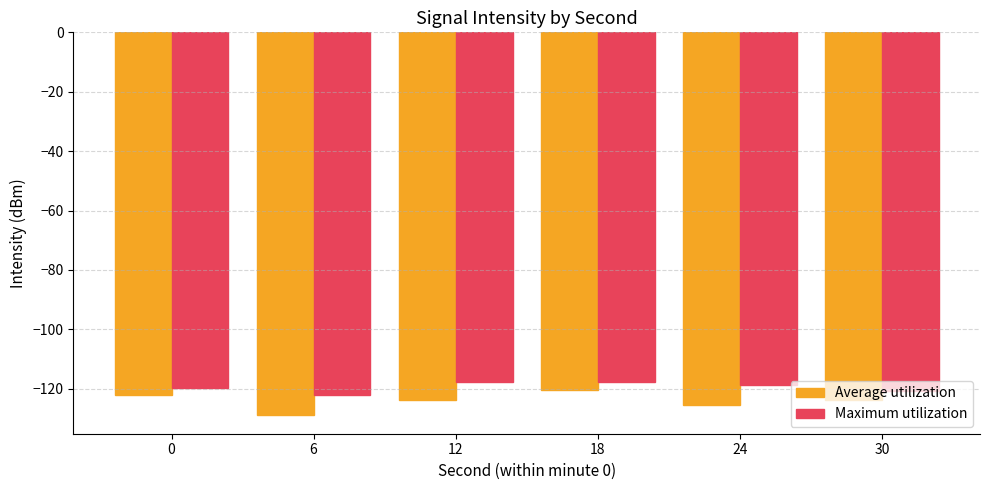

What are all the series names shown in the legend?

Average utilization, Maximum utilization